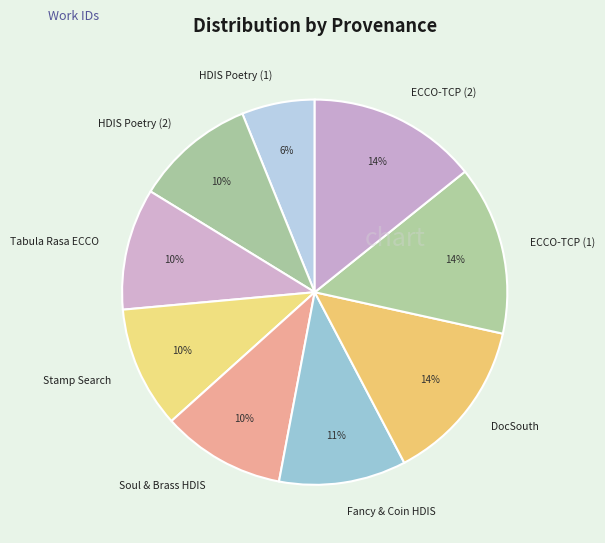

Is there any slice that represents more than half of the pie?

No